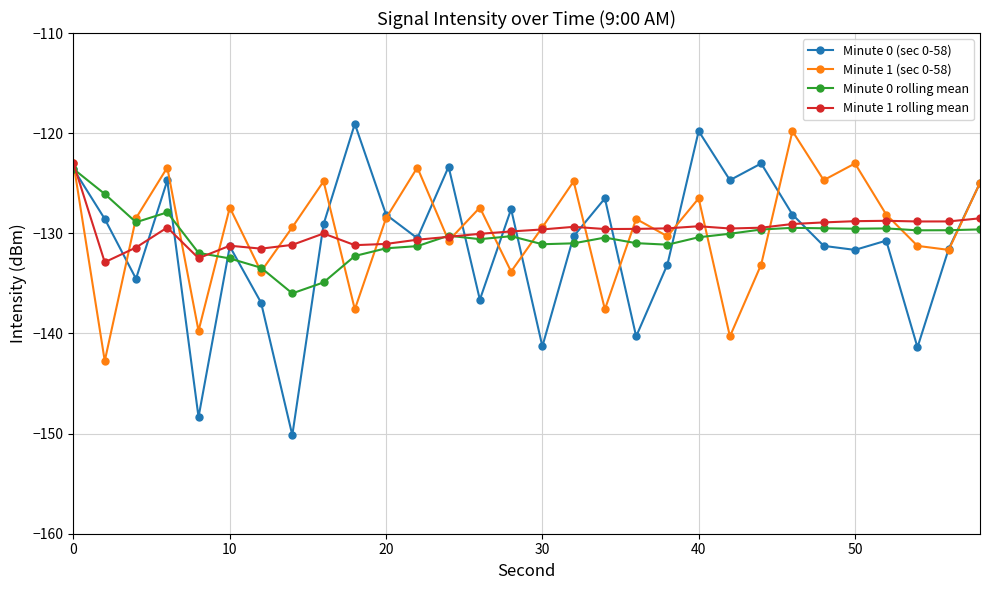

Which series has the largest range (max minus min)?

Minute 0 (sec 0-58)